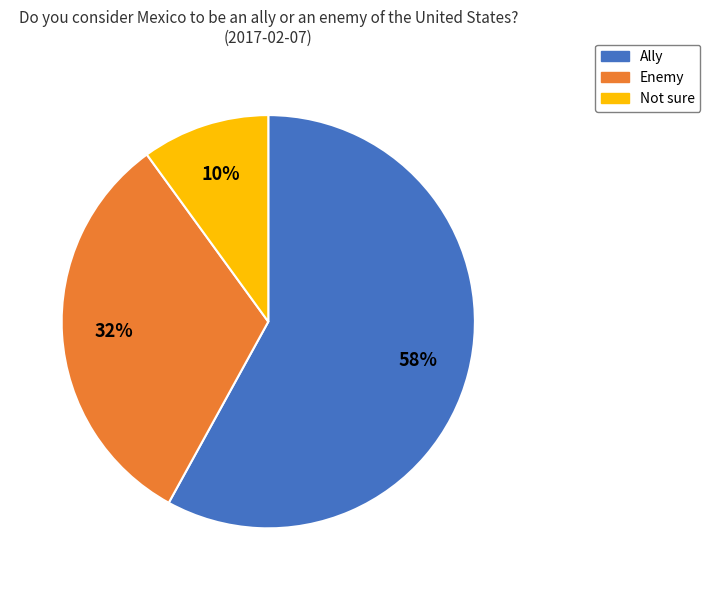

To the nearest percent, what is the difference between the largest and smallest slice percentages?

48%